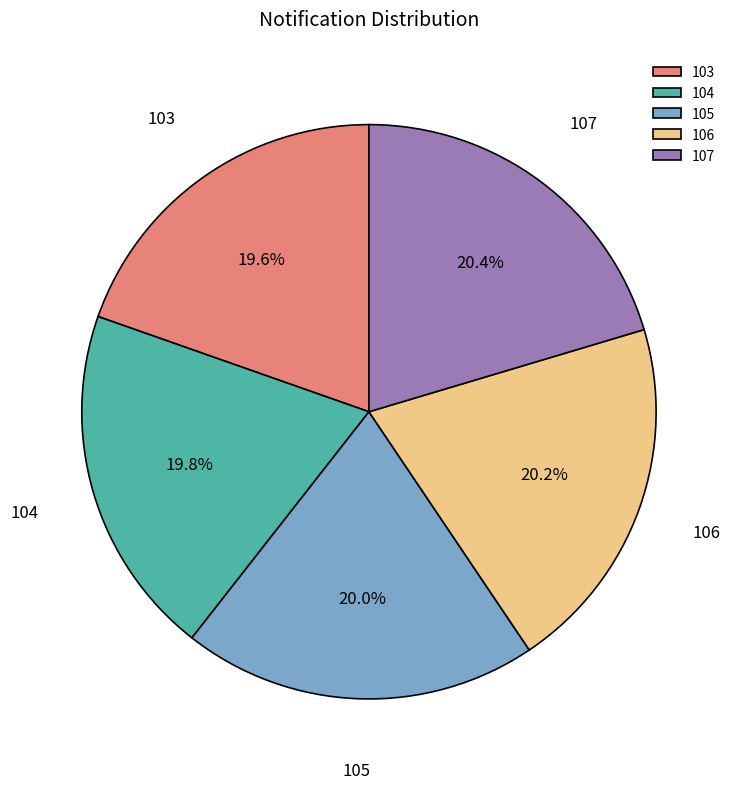

Between 107 and 103, which is larger?

107